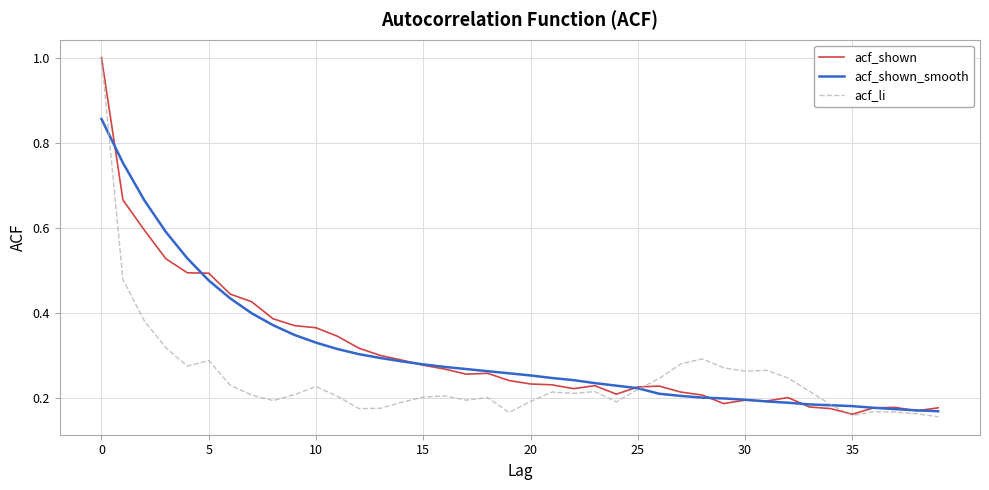

Which series has the widest spread of values?

acf_li